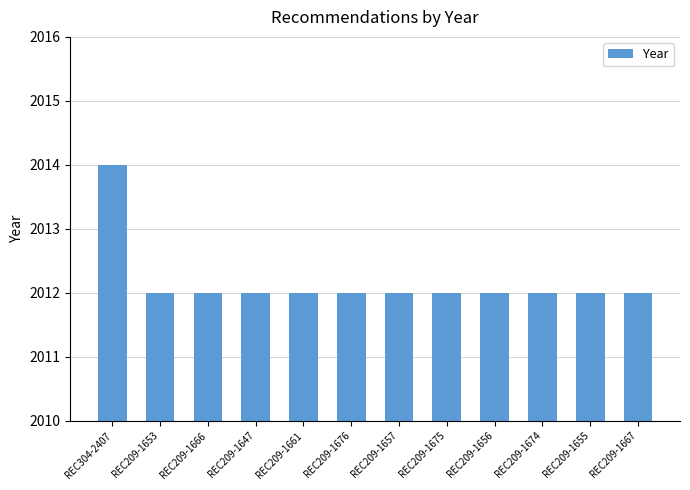

What is the greatest value displayed?

2014